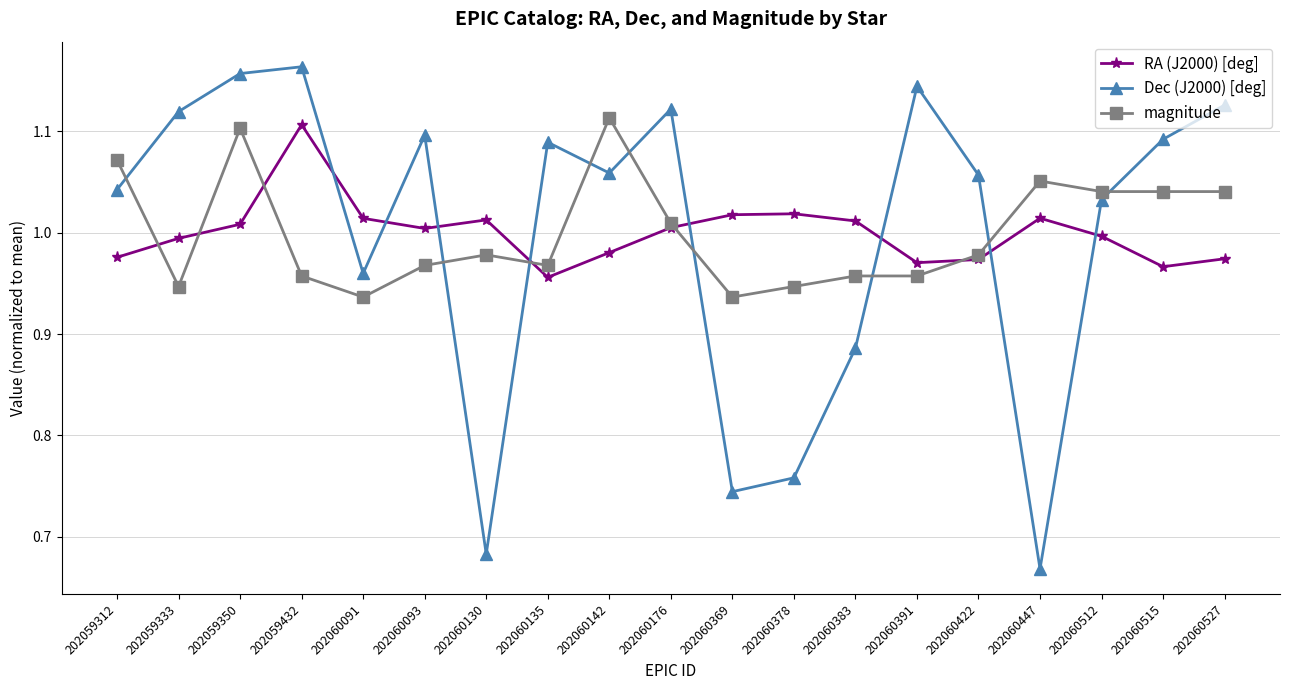

Between 202059432 and 202060527, which series saw the biggest shift?

RA (J2000) [deg]